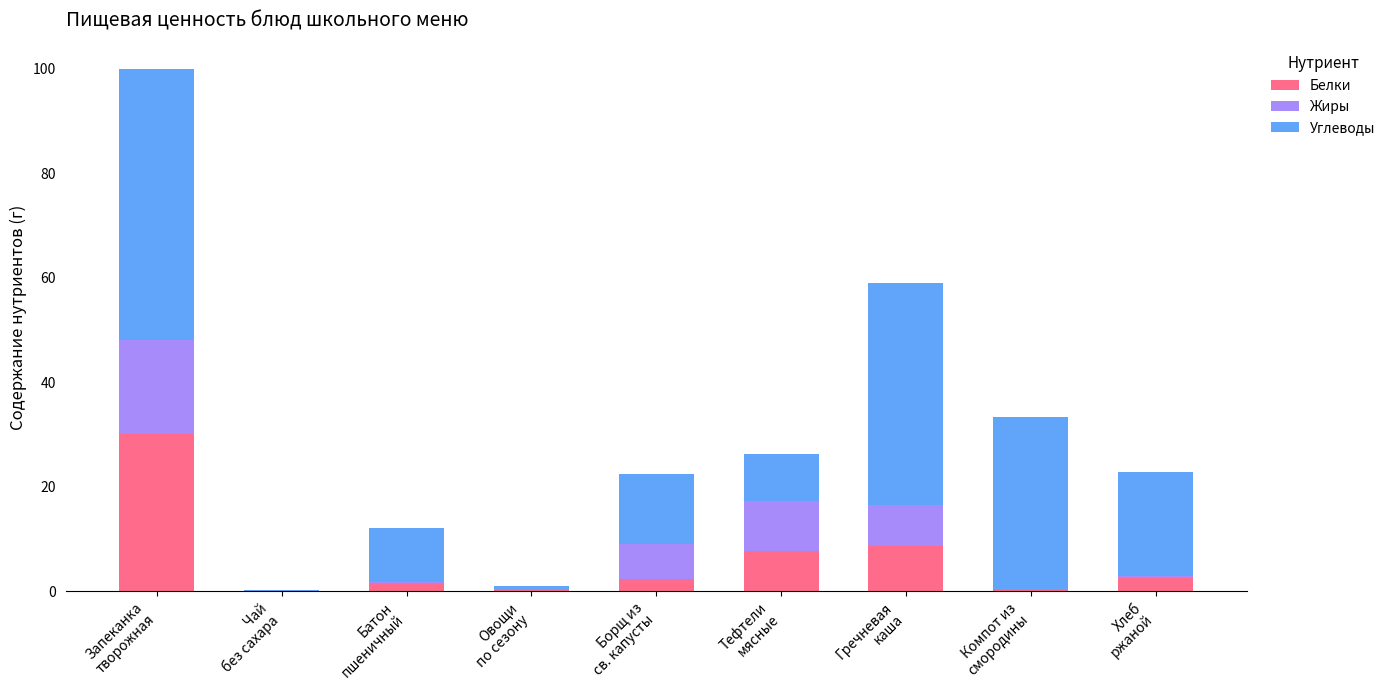

Are the bars horizontal?

No